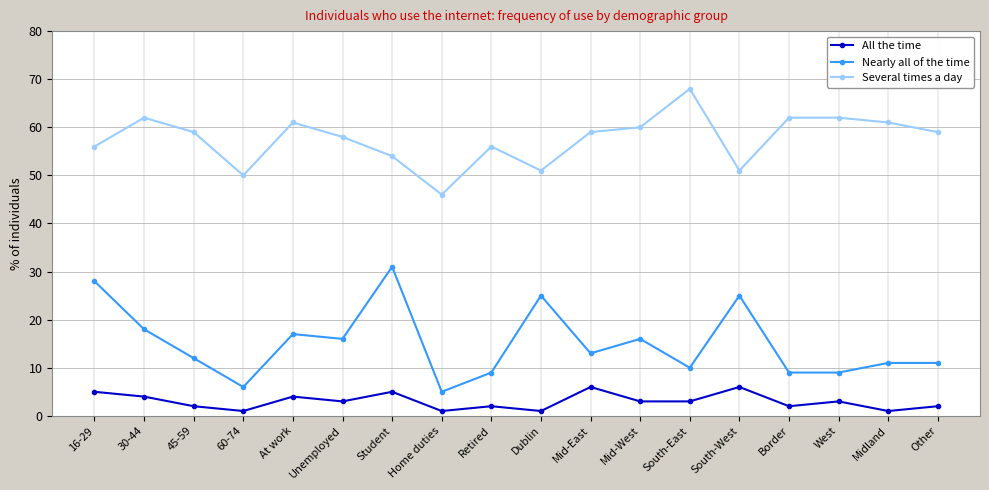

True or false: All the time and Nearly all of the time intersect in this chart.

False